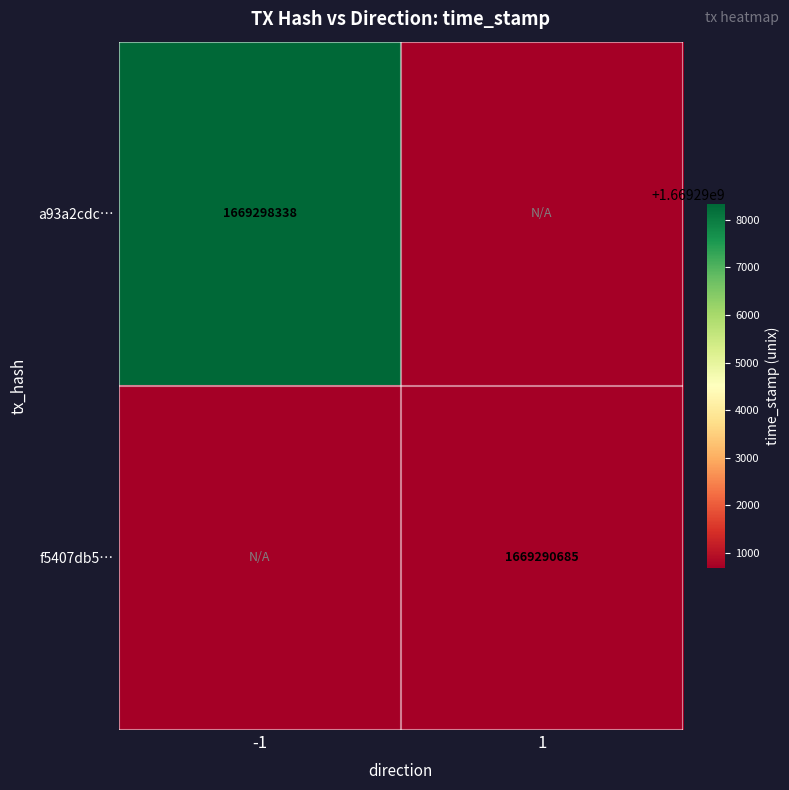

The value of f5407db5… at 1 is 2533351852. True or false?

False